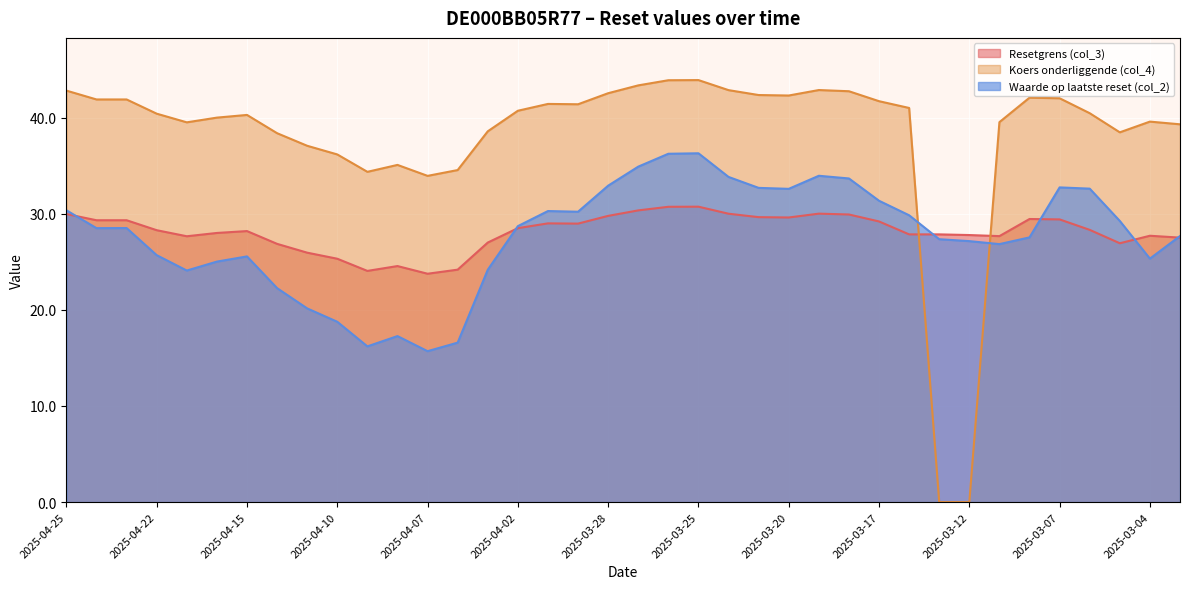

Reading right to left, what are all the values shown in this chart?

Resetgrens (col_3): 27.5	27.7	26.9	28.3	29.4	29.5	27.7	27.8	27.9	27.9	29.2	29.9	30.0	29.6	29.6	30.0	30.7	30.7	30.3	29.8	29.0	29.0	28.5	27.0	24.2	23.8	24.6	24.1	25.3	25.9	26.9	28.2	28.0	27.7	28.3	29.3	29.3	30.0
Koers onderliggende (col_4): 39.3	39.6	38.5	40.5	42.0	42.1	39.5	0.0	0.0	41.0	41.7	42.7	42.9	42.3	42.4	42.9	43.9	43.9	43.4	42.5	41.4	41.4	40.7	38.6	34.5	33.9	35.1	34.4	36.2	37.1	38.4	40.3	40.0	39.5	40.4	41.9	41.9	42.8
Waarde op laatste reset (col_2): 27.7	25.3	29.2	32.6	32.7	27.5	26.8	27.1	27.4	29.8	31.4	33.7	34.0	32.6	32.7	33.8	36.3	36.2	34.9	32.9	30.2	30.3	28.7	24.2	16.6	15.7	17.3	16.2	18.8	20.1	22.3	25.6	25.0	24.1	25.7	28.5	28.5	30.4